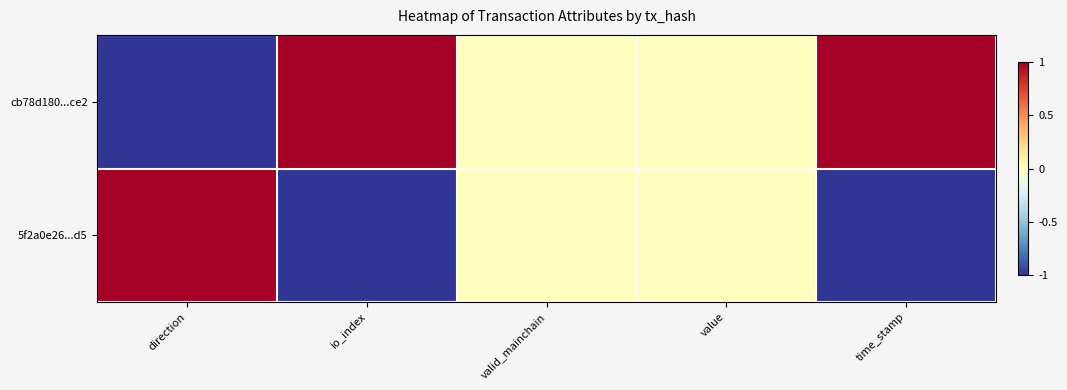

How many distinct data groups are displayed?

2